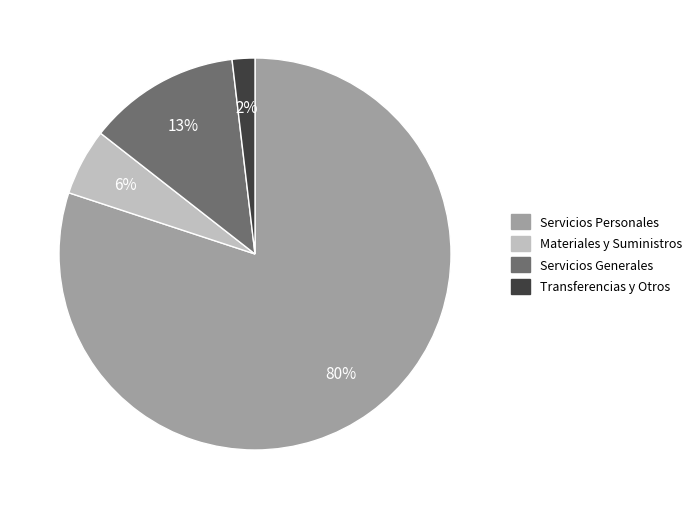

Count the number of slices in the pie.

4